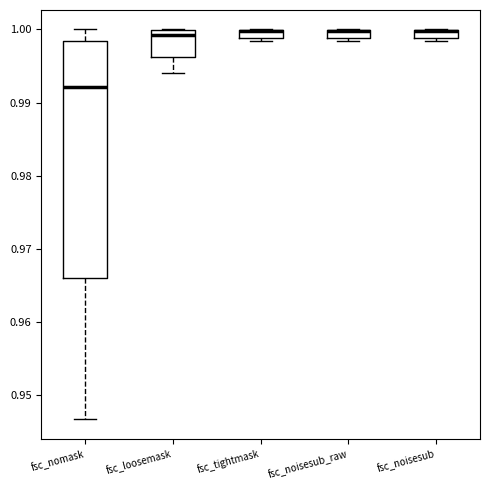

Which box is the tallest, from its lower edge to its upper edge?

fsc_nomask